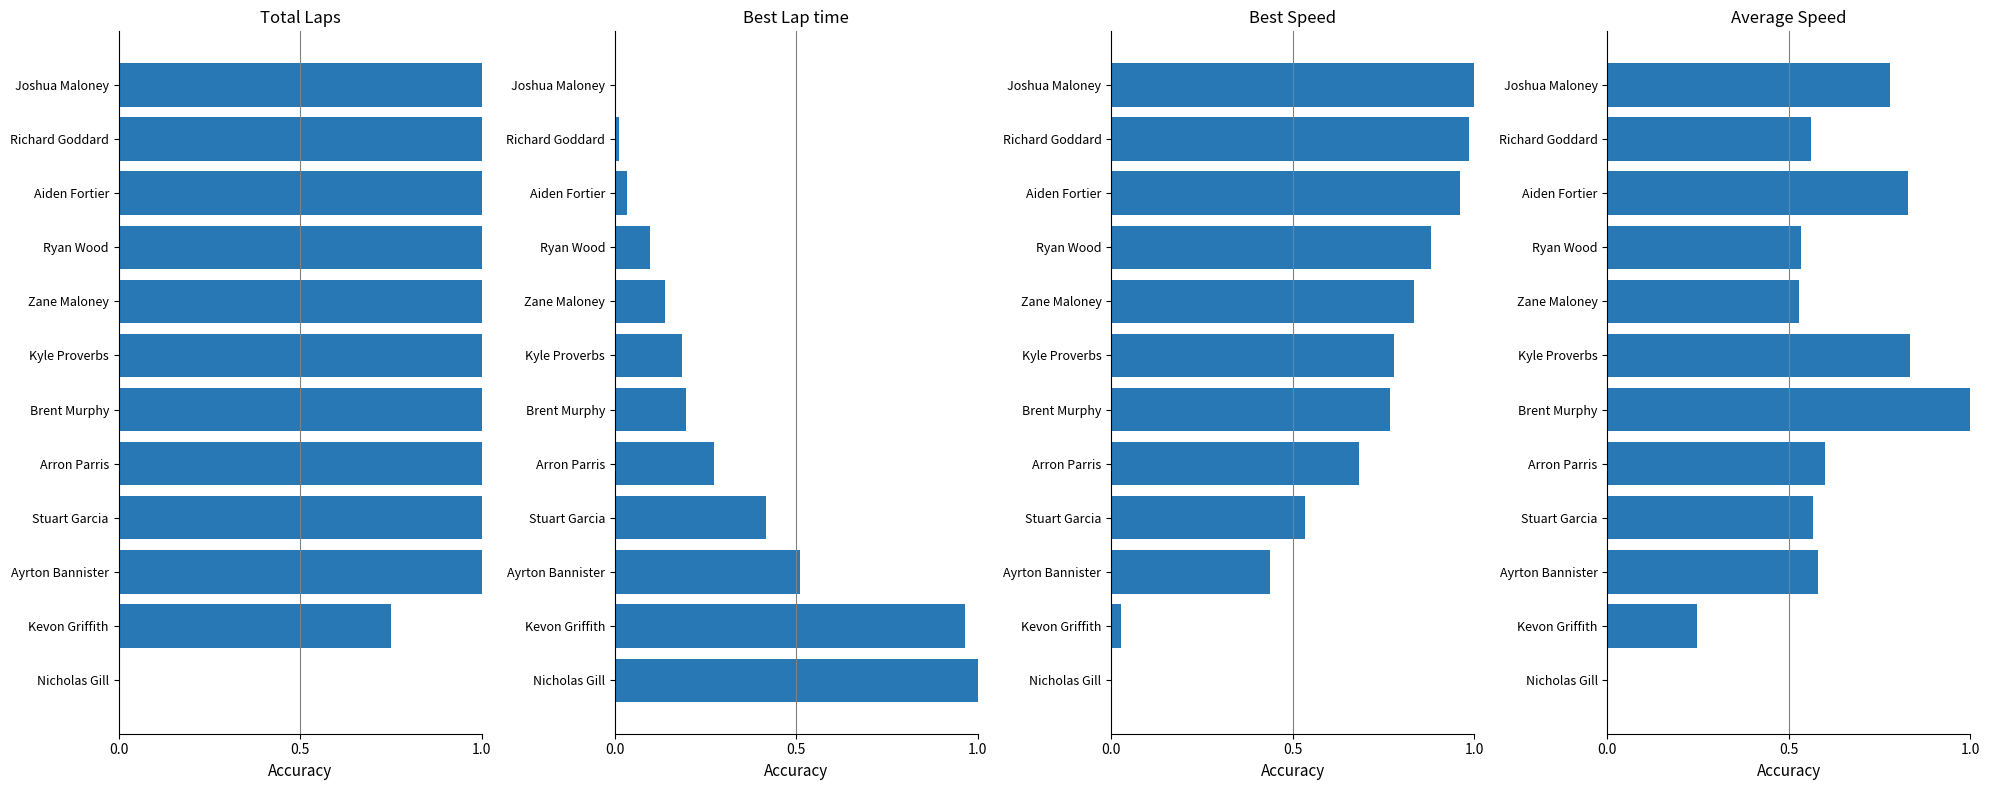

How many bars are there in each group?

4